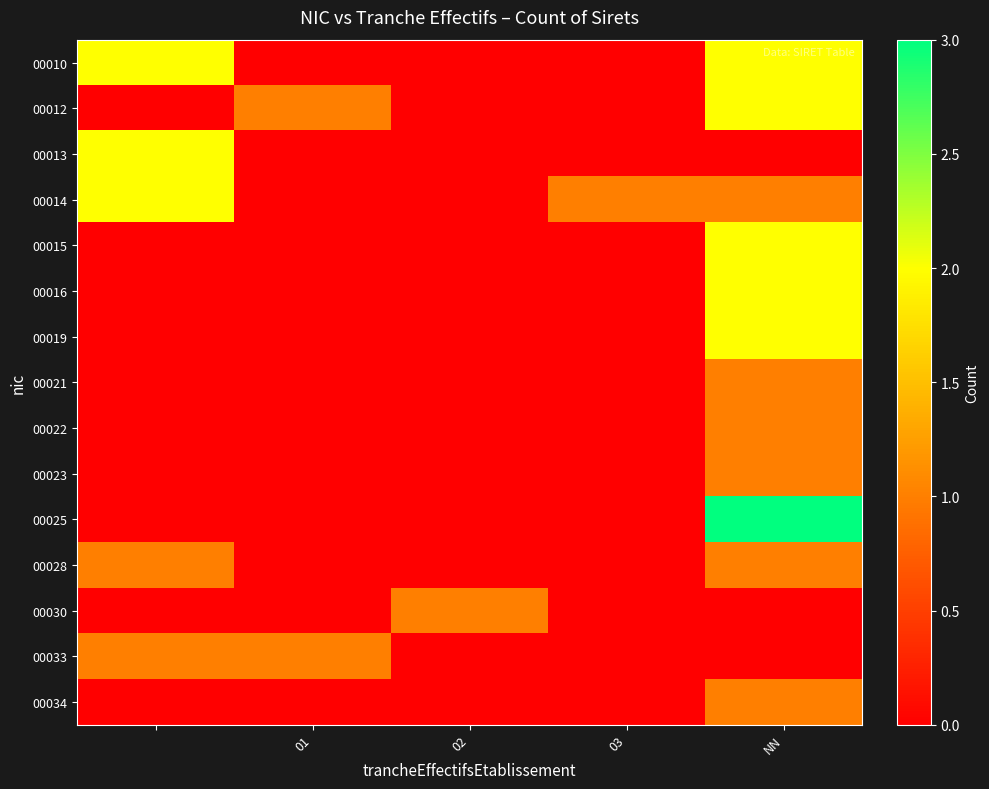

How many data points does each series have?

5